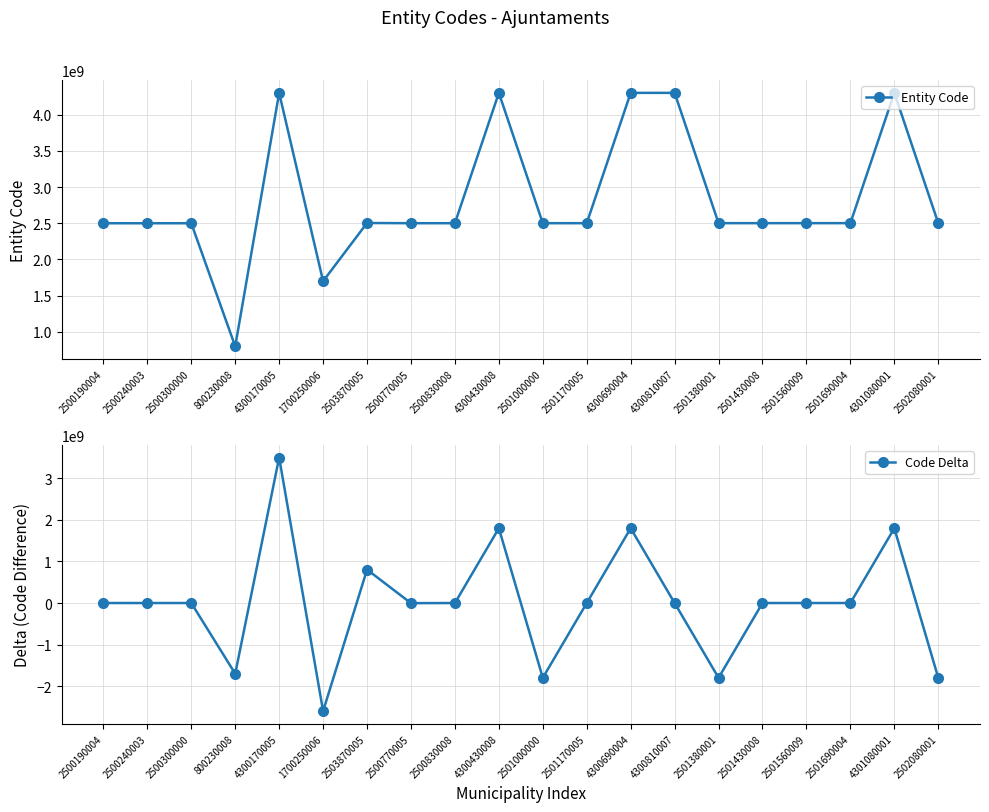

What is the total value across all series at 2500830008?

2500890011